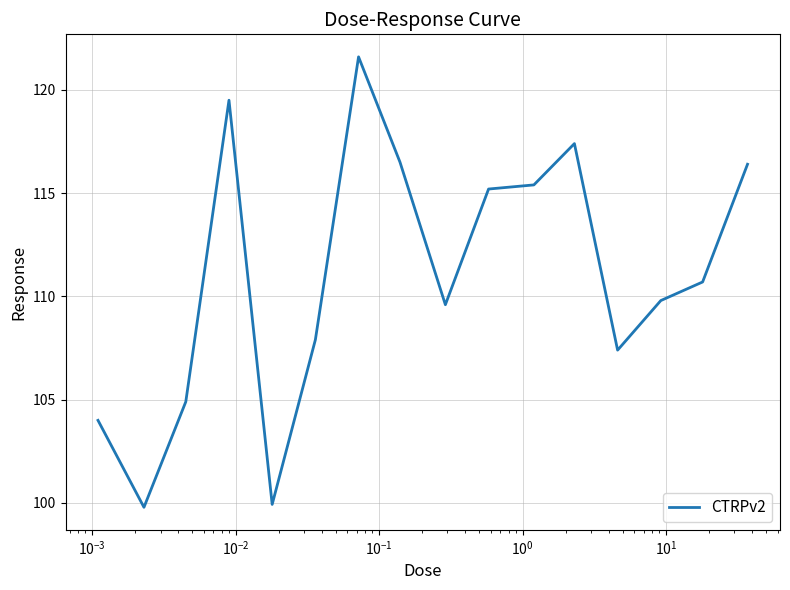

What is the minimum value shown in the chart?

99.8